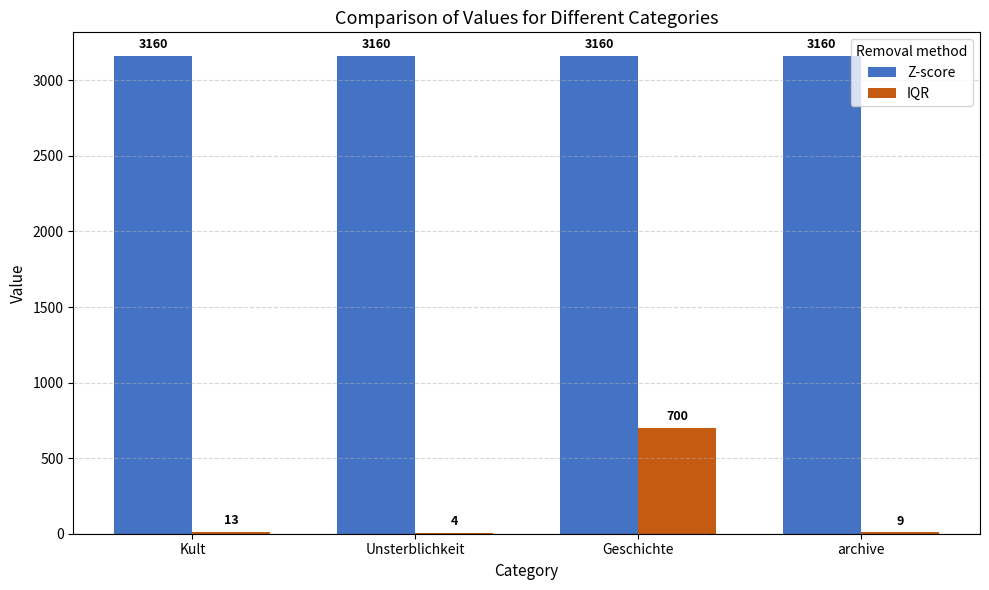

Between Kult and Geschichte, which series saw the biggest shift?

IQR